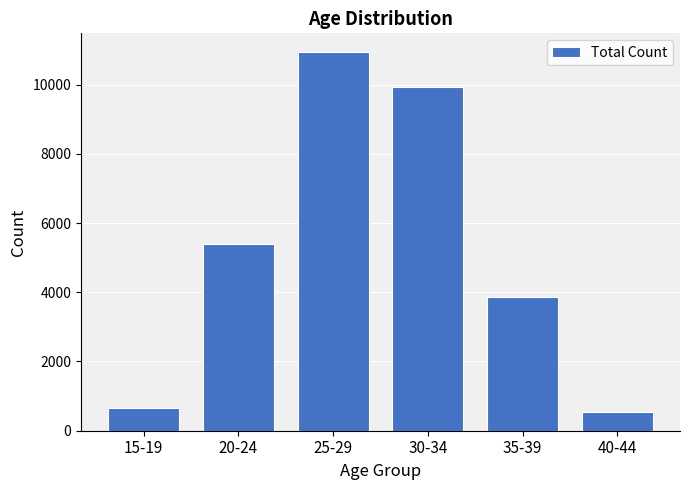

Reading left to right, extract all data points from this chart.

668	5400	10932	9940	3876	532